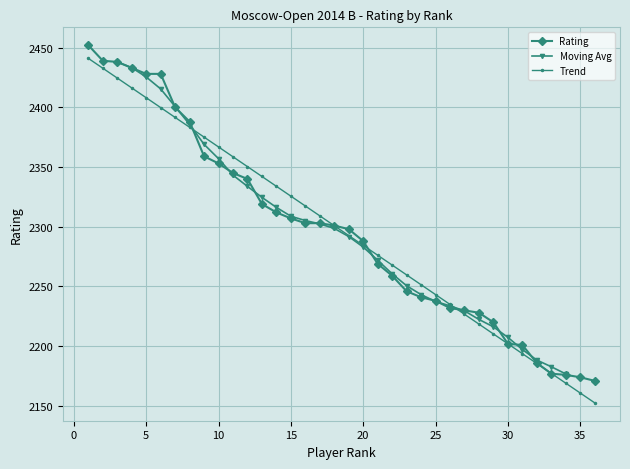

What is the average value?

2297